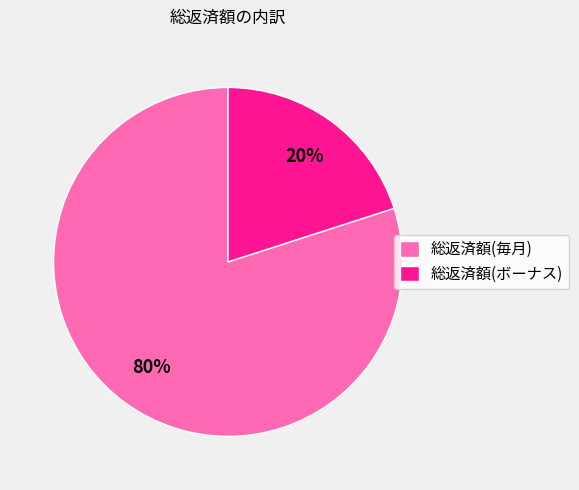

To the nearest percent, what is the average slice percentage?

50%